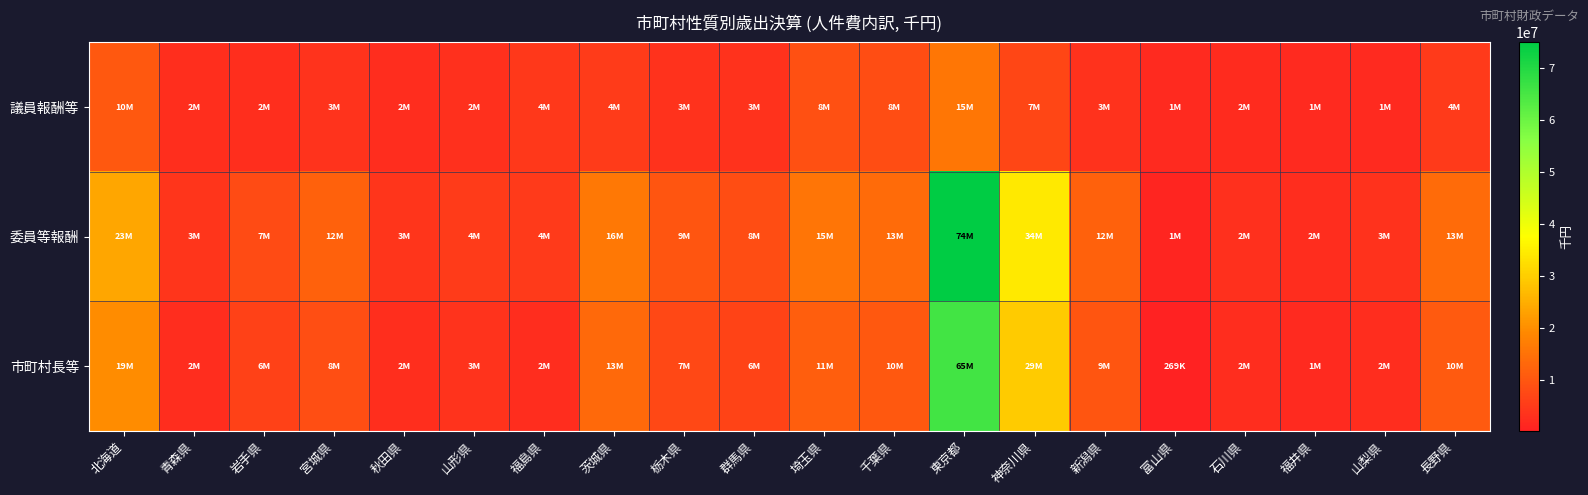

How many categories are shown in the chart?

20